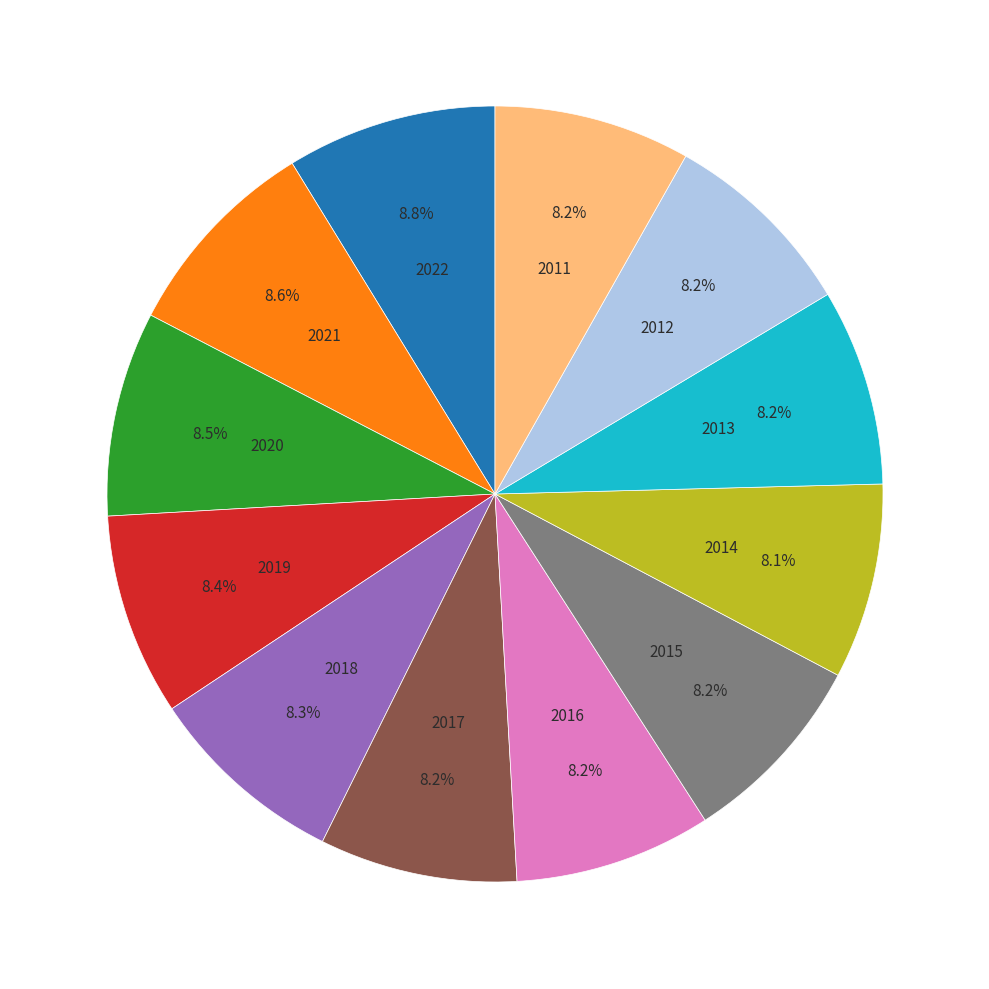

How much of the chart is everything except 2015?

91.8%